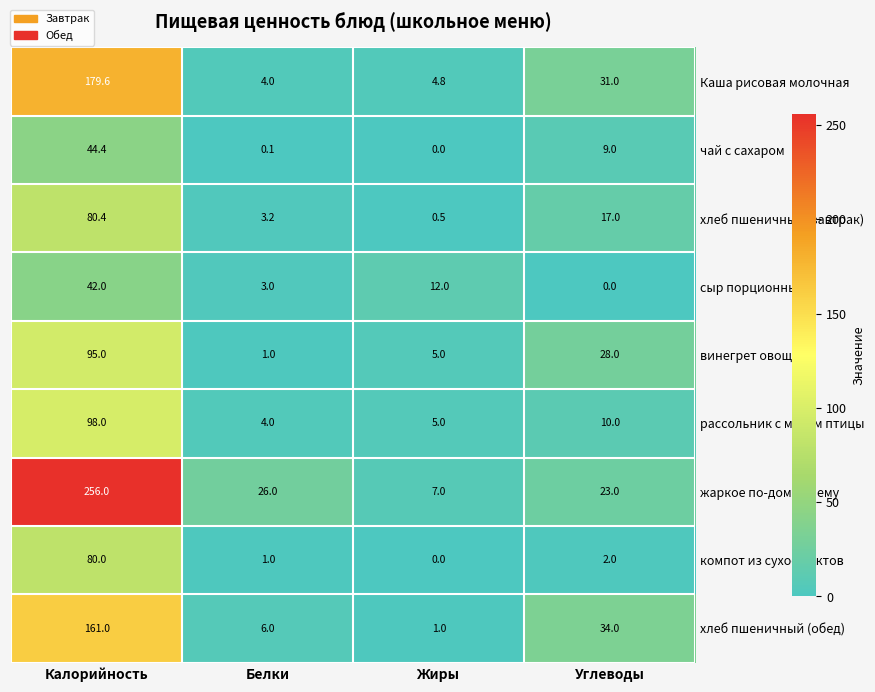

How many categories are shown in the chart?

4